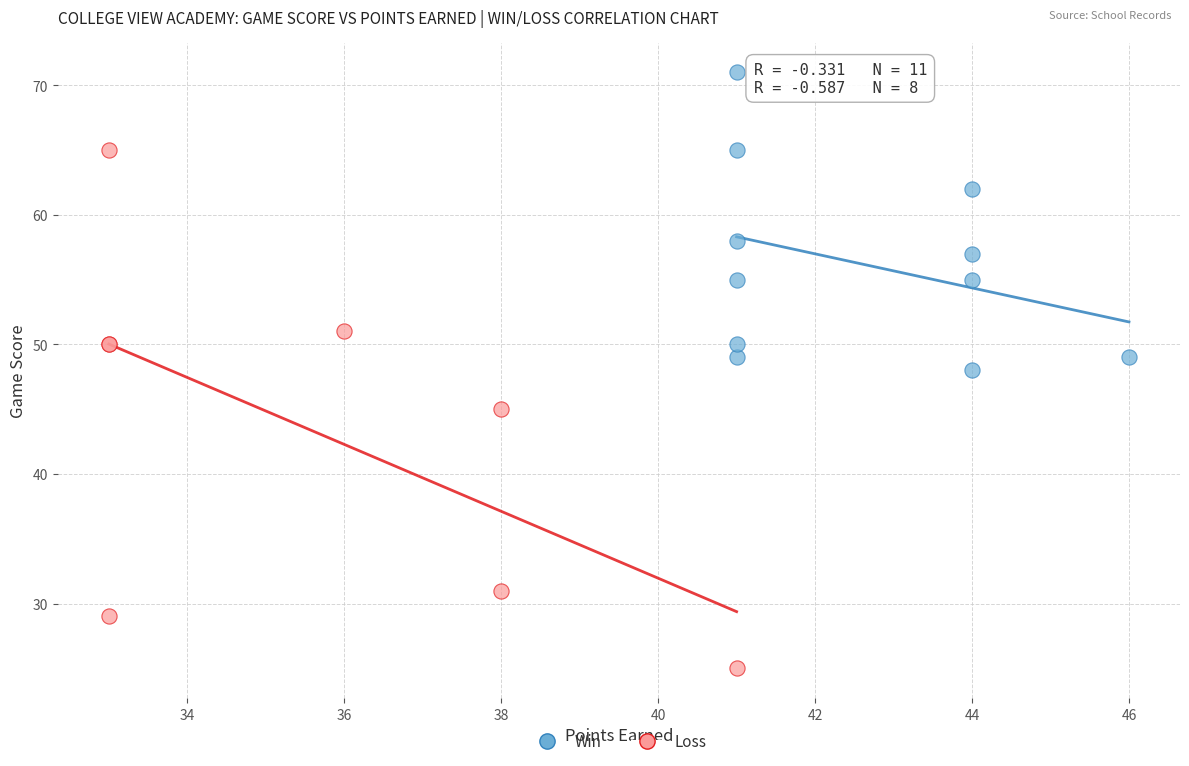

Which series contains the highest Y value?

Win